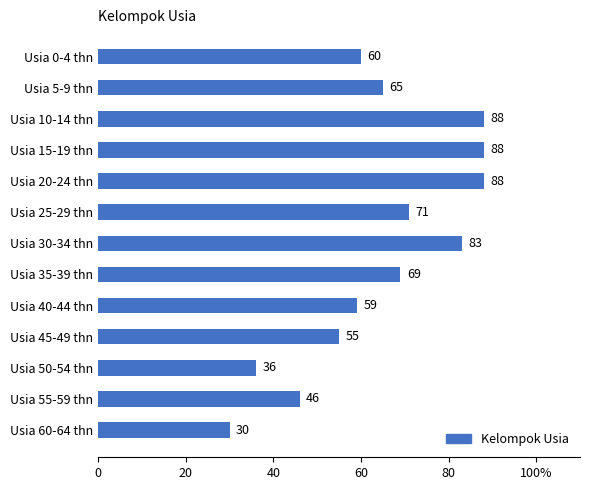

Are the bars horizontal?

Yes